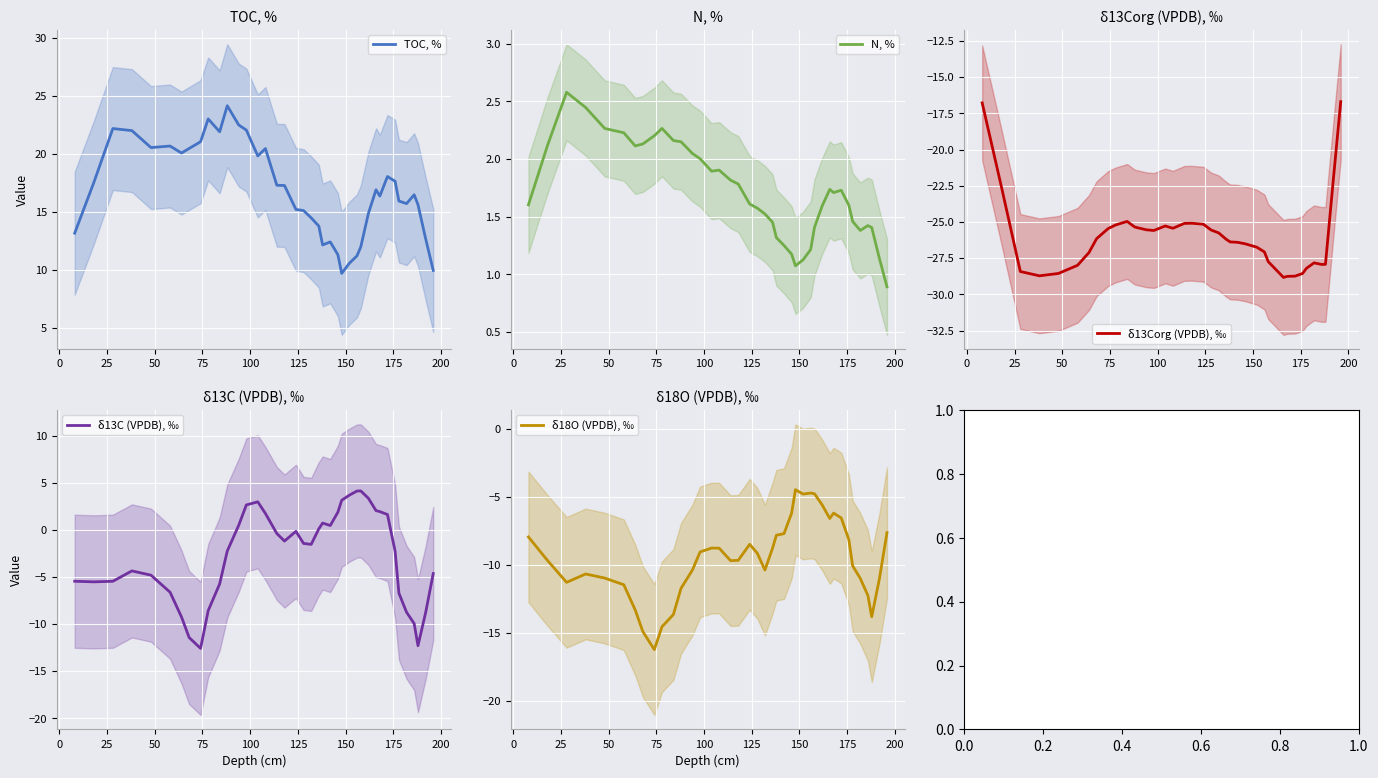

What are all the series names shown in the legend?

TOC, %, N, %, δ13Corg (VPDB), ‰, δ13C (VPDB), ‰, δ18O (VPDB), ‰